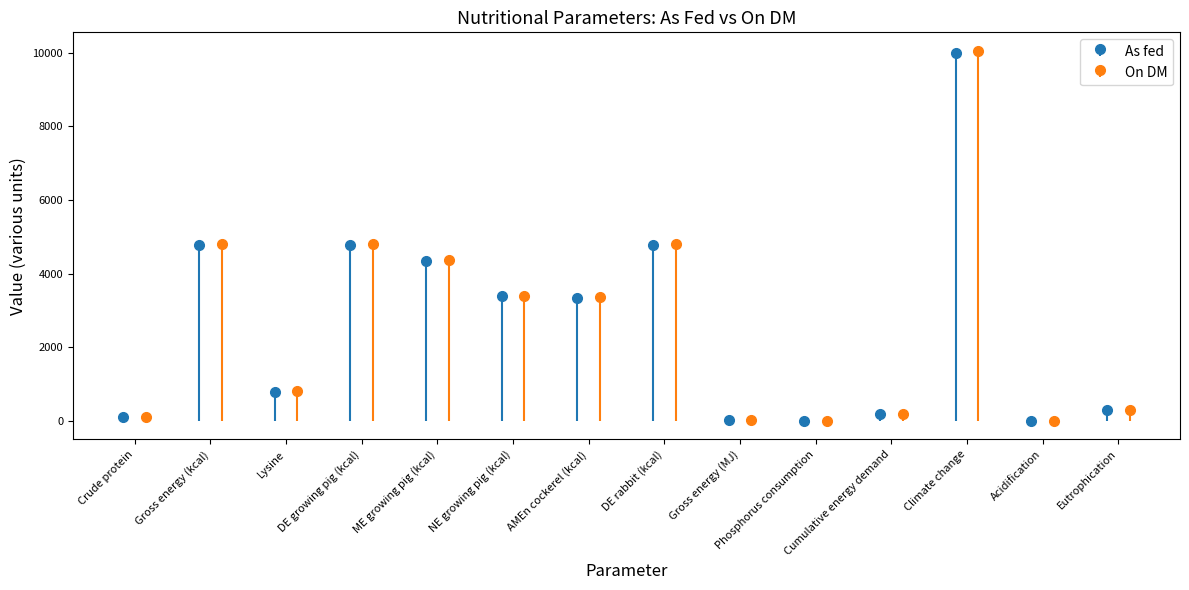

Reading left to right, extract all data points from this chart.

As fed: 95.4	4780.0	798.0	4780.0	4350.0	3390.0	3350.0	4780.0	20.0	5.2	185.0	10004.0	0.1	306.0
On DM: 95.9	4810.0	802.0	4810.0	4370.0	3400.0	3370.0	4810.0	20.1	5.2	186.0	10054.0	0.1	307.0